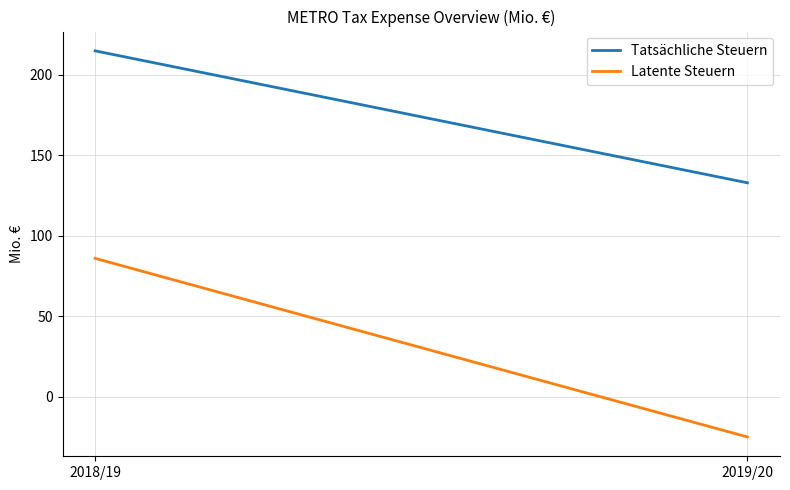

Which series has the largest total across all categories?

Tatsächliche Steuern